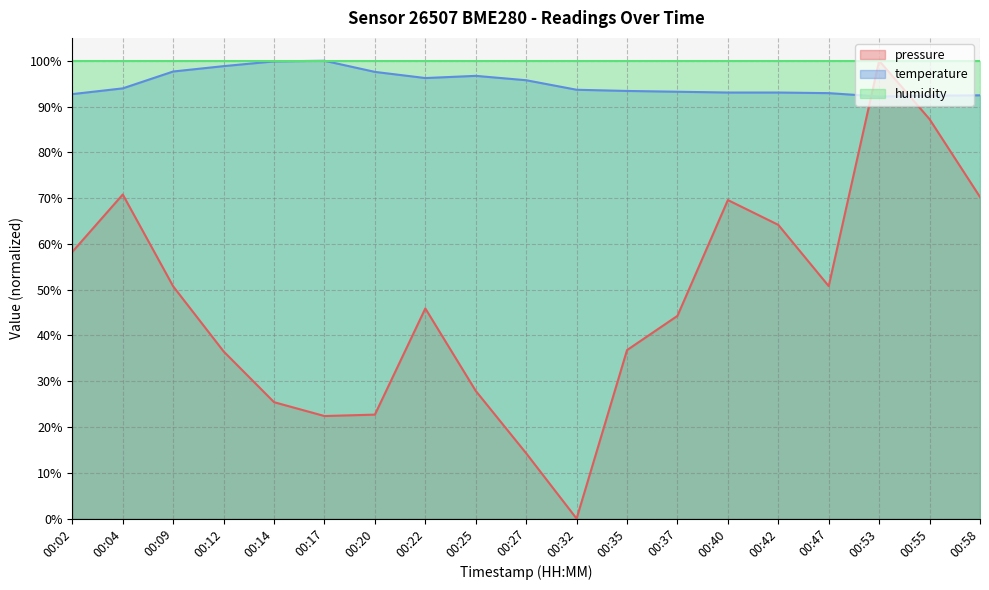

Between which two adjacent categories do temperature and pressure first intersect?

00:47 and 00:53